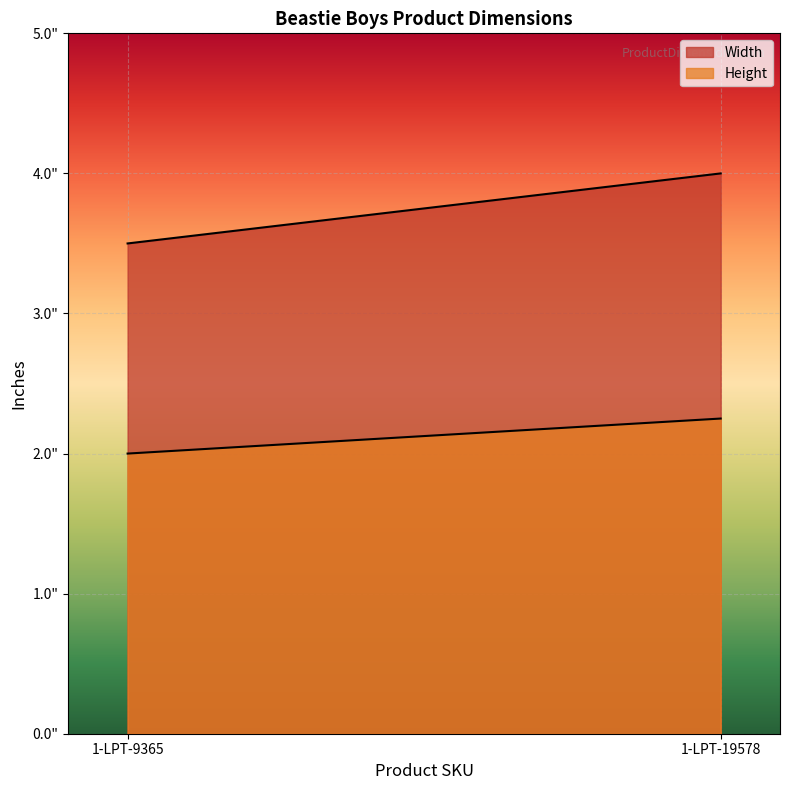

At which category is the sum across all series the highest?

1-LPT-19578